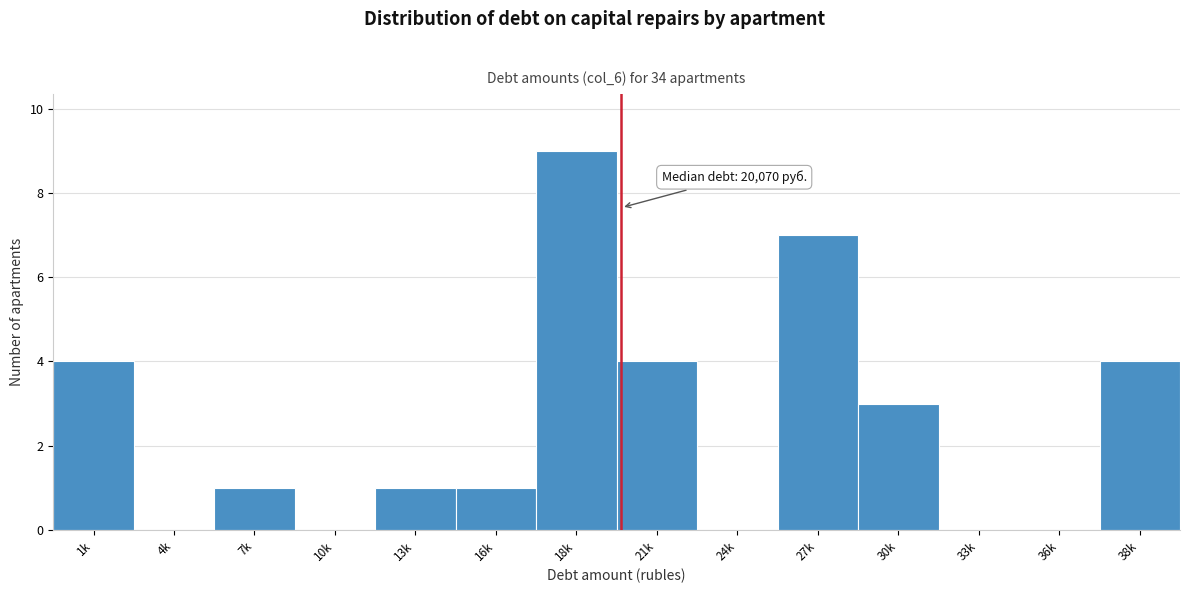

Reading left to right, what are all the values shown in this chart?

1k=4	4k=0	7k=1	10k=0	13k=1	16k=1	18k=9	21k=4	24k=0	27k=7	30k=3	33k=0	36k=0	38k=4